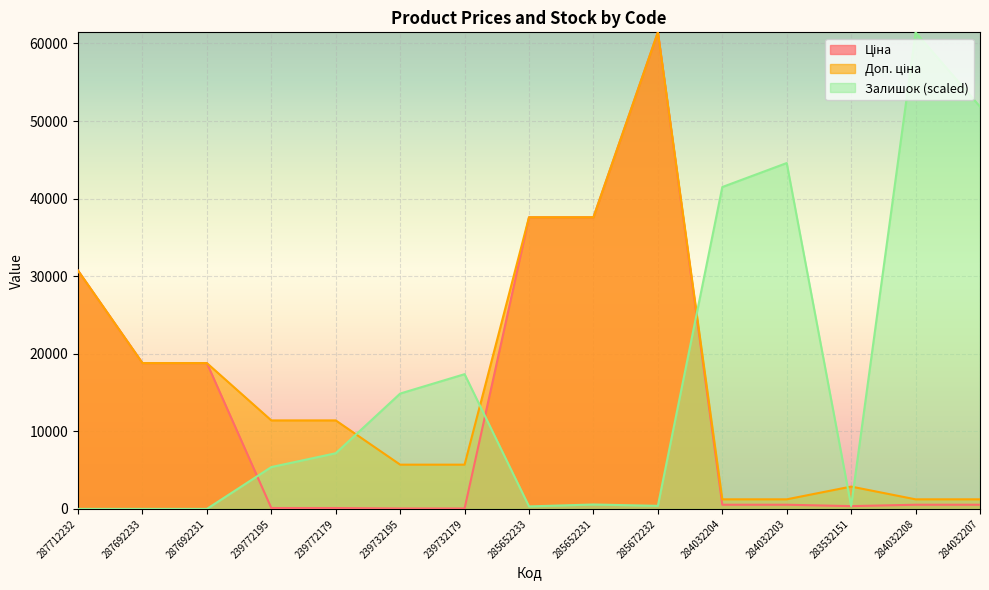

What is the spread (max minus min) of values at 284032204?

40953.2